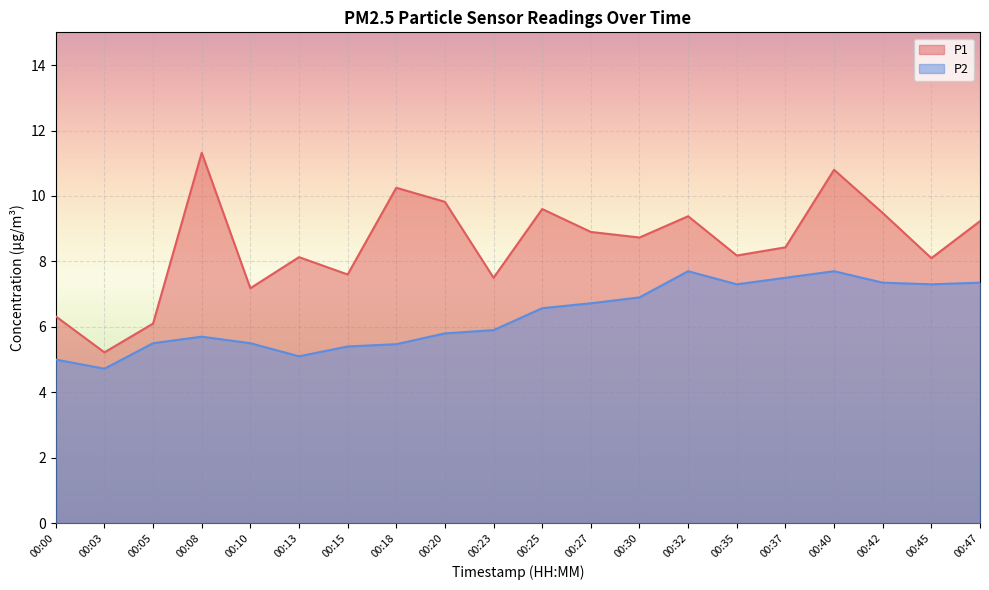

What are all the series names shown in the legend?

P1, P2